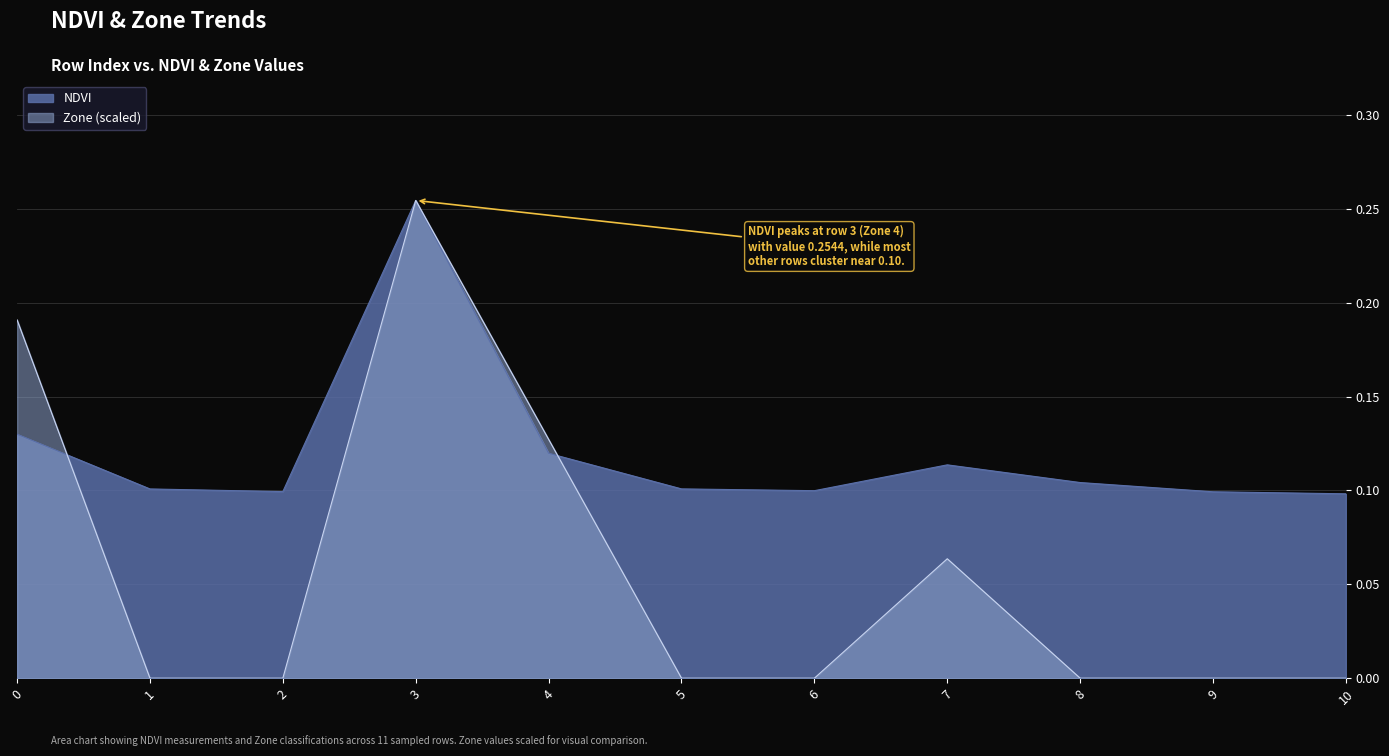

How many interior local peaks does the Zone series have?

2